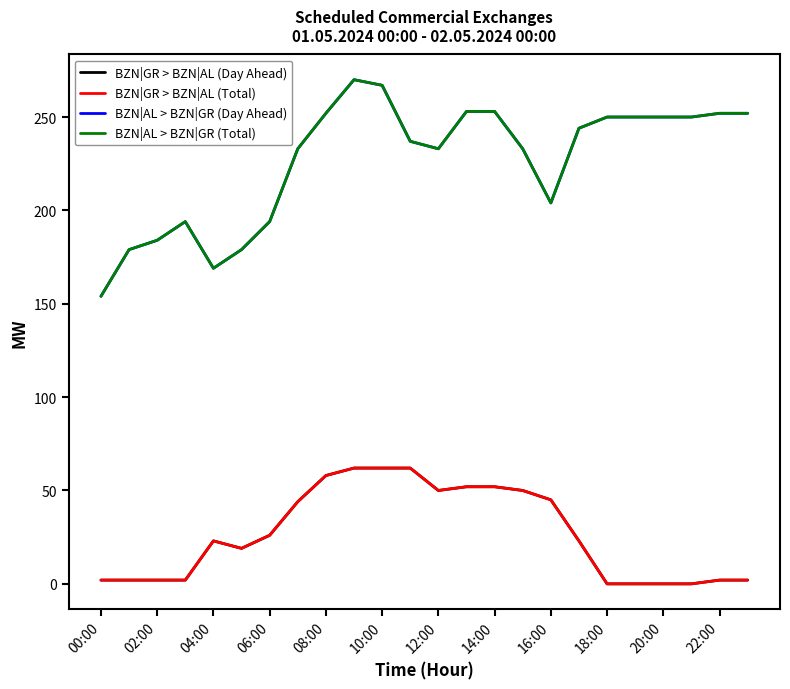

Does the chart have visible grid lines?

No